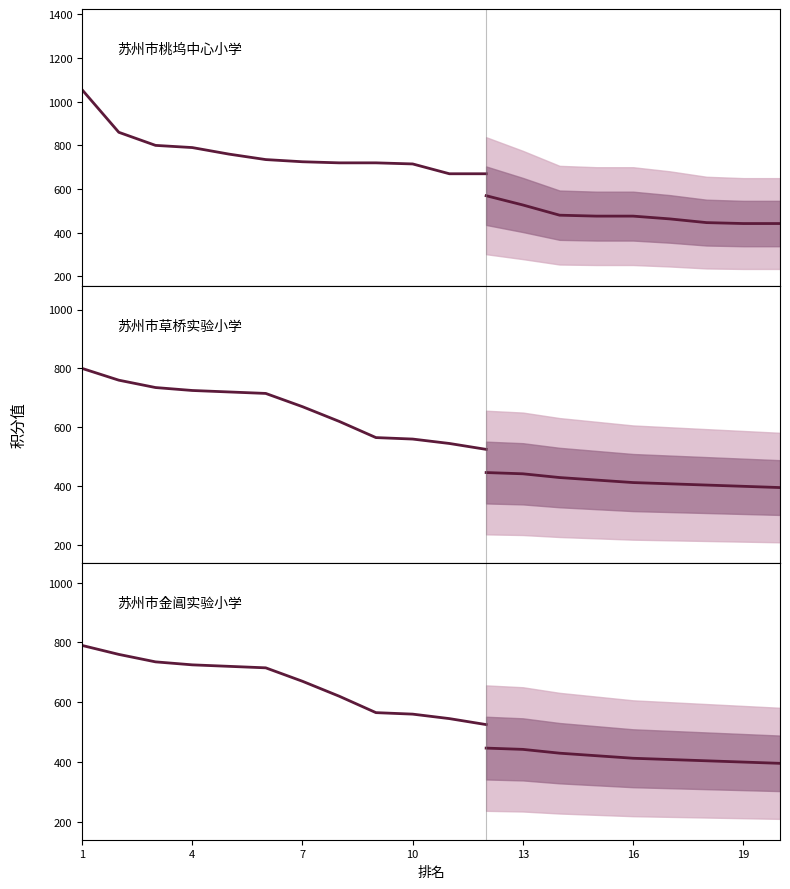

How many data points in lower are above 300?

9